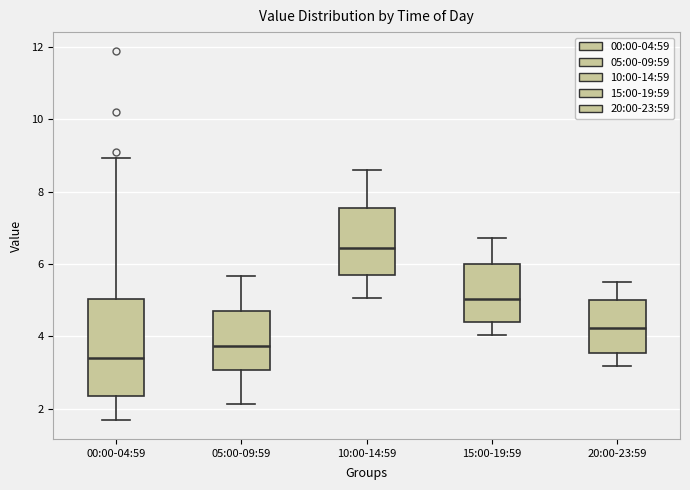

Which box is the tallest, from its lower edge to its upper edge?

00:00-04:59